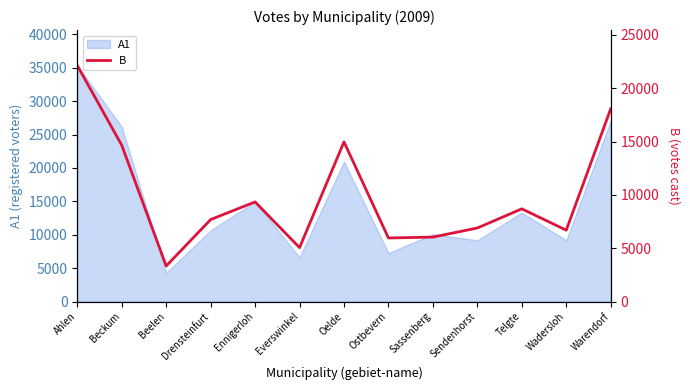

What is the label of the 6th point from the left?

Everswinkel